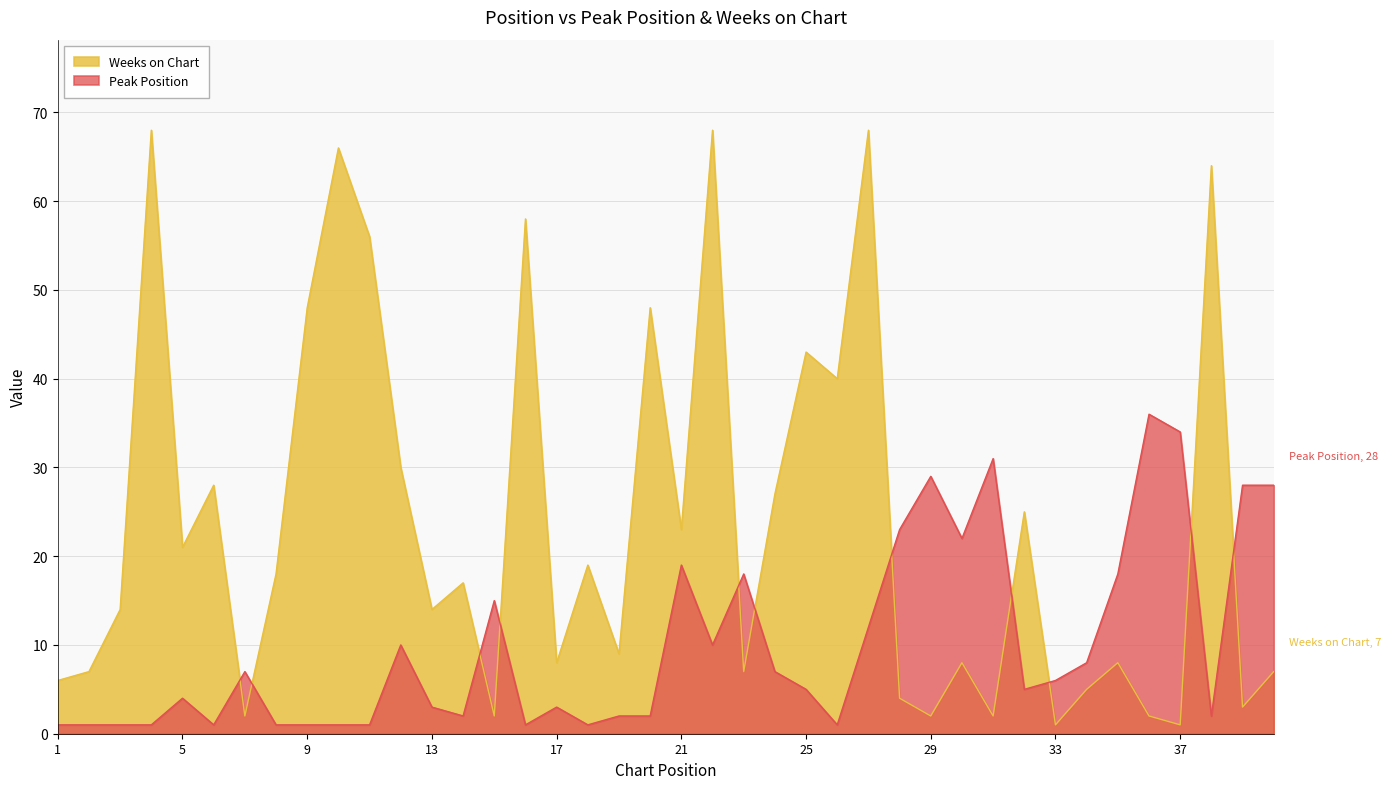

What is the difference between the maximum and minimum values in the Weeks on Chart series?

67